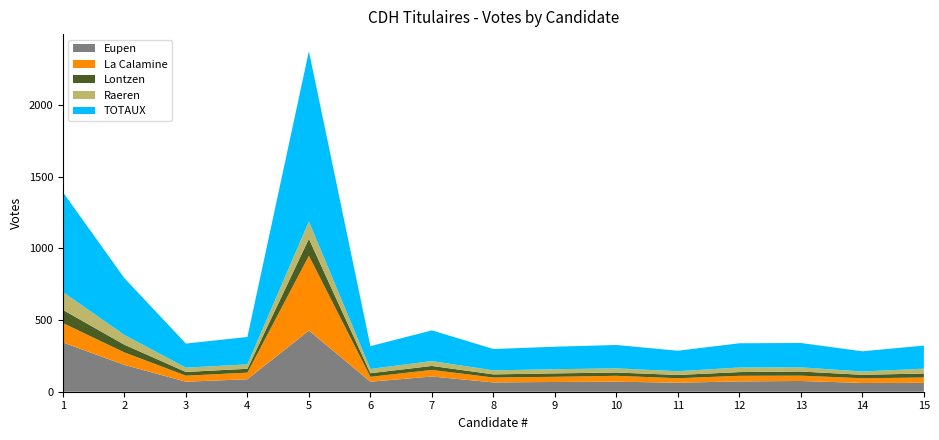

Reading left to right, what are all the values shown in this chart?

Eupen: 344	187	70	87	427	70	106	65	68	70	63	72	75	61	62
La Calamine: 135	87	42	46	521	34	46	34	36	41	31	39	37	33	37
Lontzen: 92	54	26	27	119	25	28	22	24	23	23	26	29	24	28
Raeren: 125	68	30	31	121	30	34	28	29	29	26	32	29	23	34
TOTAUX: 696	396	168	191	1188	159	214	149	157	163	143	169	170	141	161